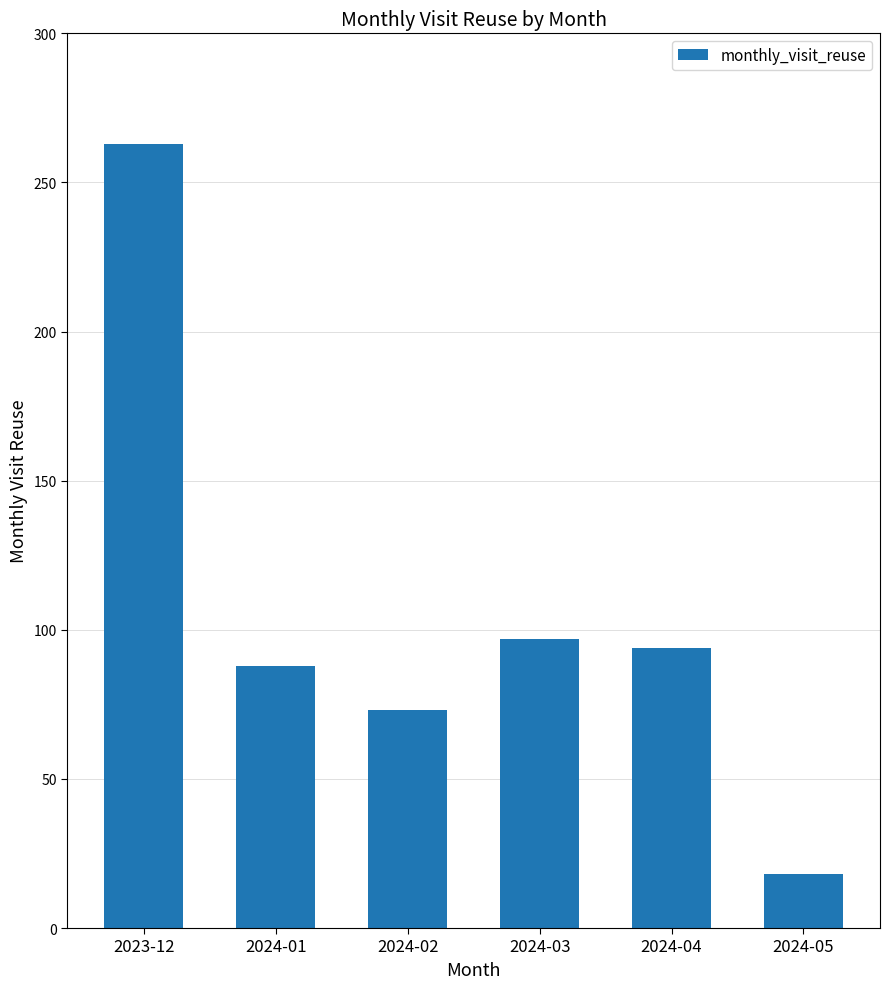

What is the greatest value displayed?

263